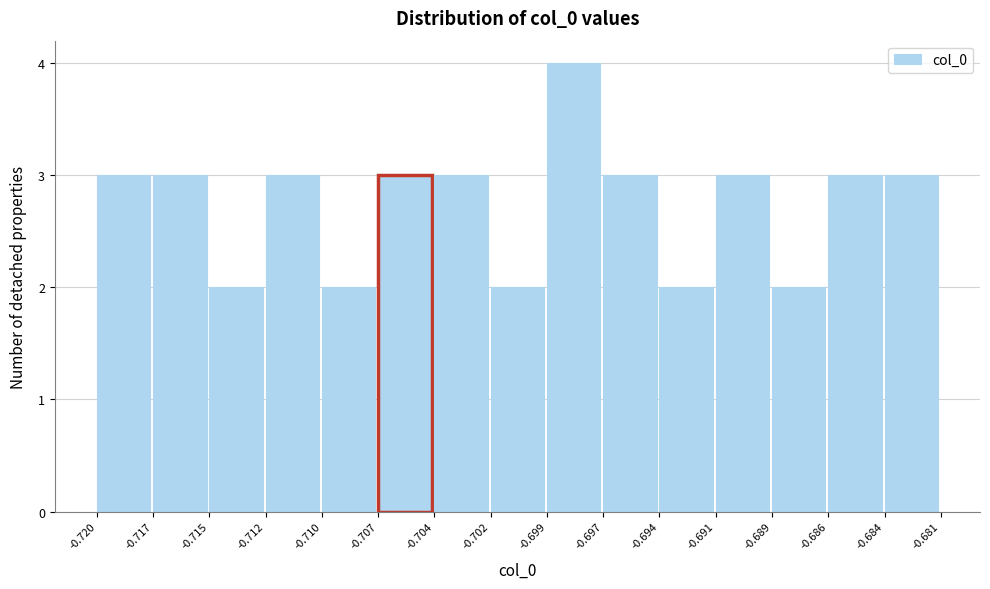

Reading right to left, list all the values displayed in this chart.

-0.684=3	-0.686=3	-0.689=2	-0.691=3	-0.694=2	-0.697=3	-0.699=4	-0.702=2	-0.704=3	-0.707=3	-0.710=2	-0.712=3	-0.715=2	-0.717=3	-0.720=3